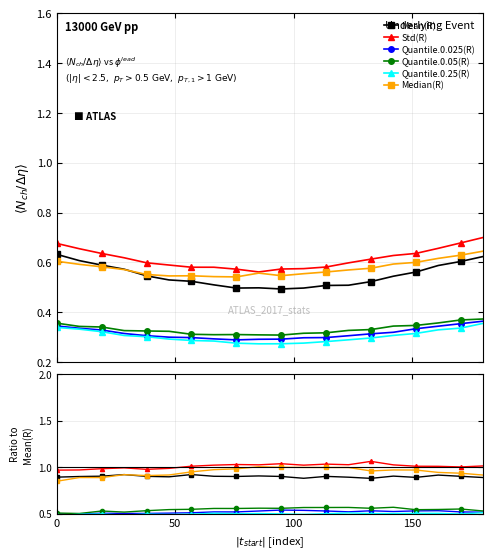

Is the value of Quantile.0.025(R) at 5 greater than the value of Mean(R) at 4?

No